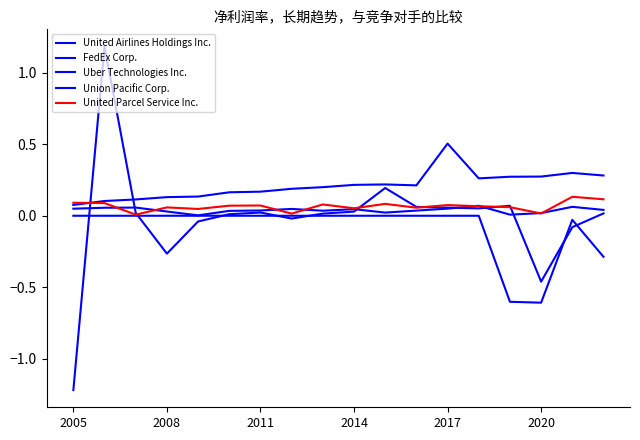

After their last crossing, which series has the higher values: United Parcel Service Inc. or Union Pacific Corp.?

Union Pacific Corp.